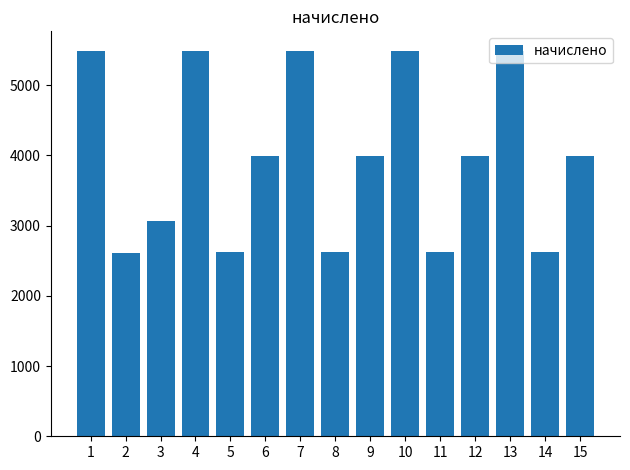

The value at 1 is 5481.7. True or false?

True